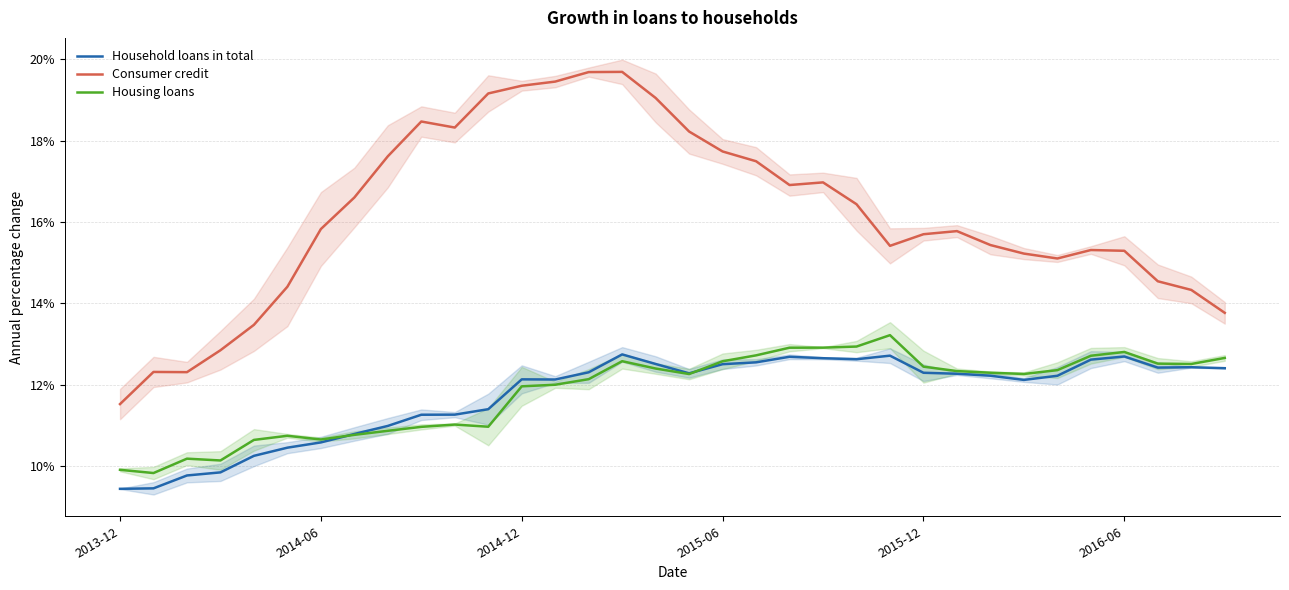

In Household loans in total, how many points are higher than both neighbors (excluding endpoints)?

6